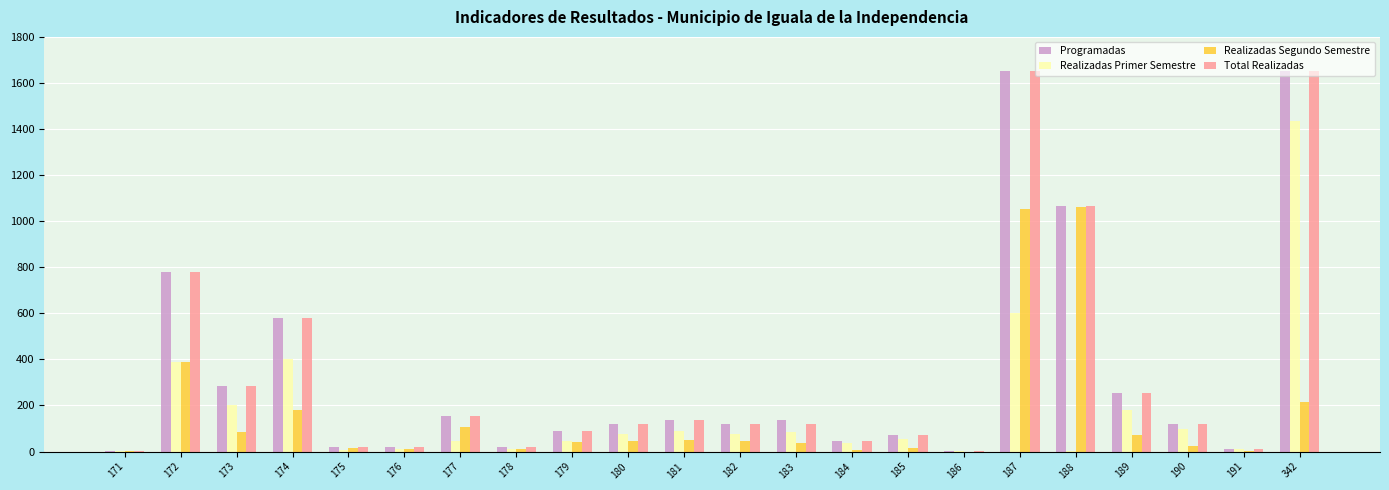

Is the value of Realizadas Primer Semestre at 186 greater than the value of Total Realizadas at 179?

No